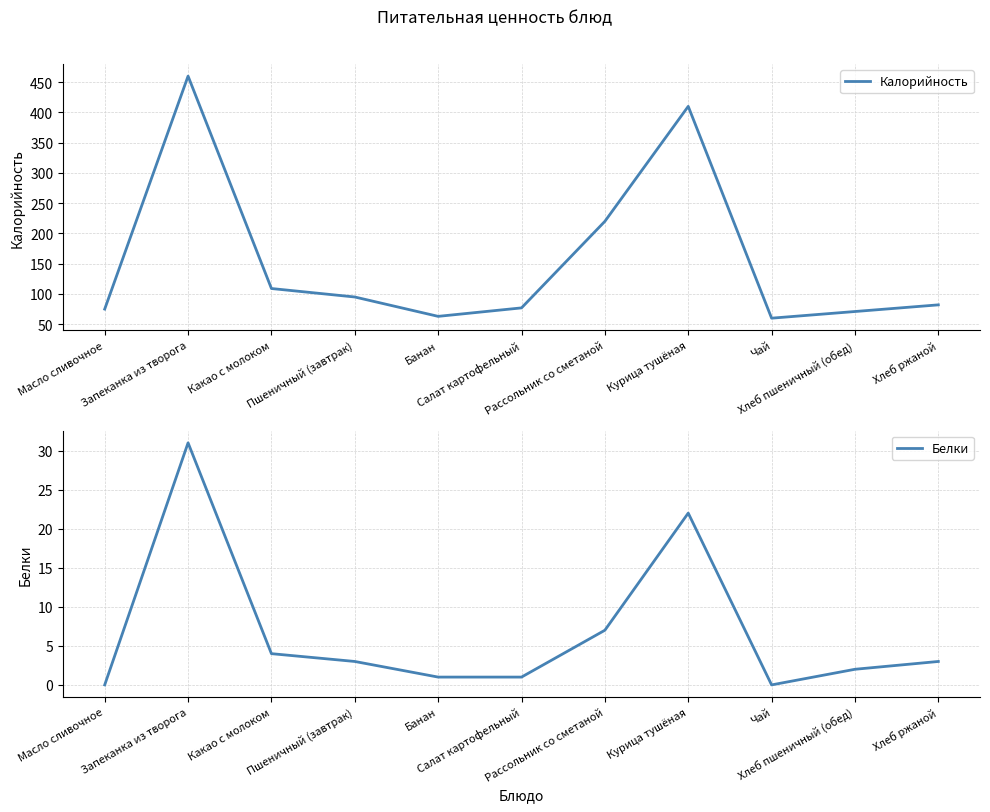

What is the total value across all series at Рассольник со сметаной?

227